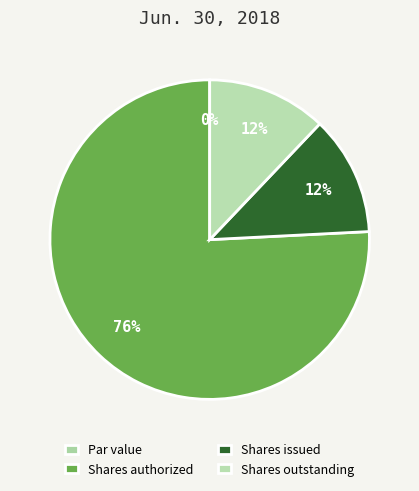

To the nearest percent, what is the combined percentage of Common shares, par value and Common shares, shares outstanding?

12%